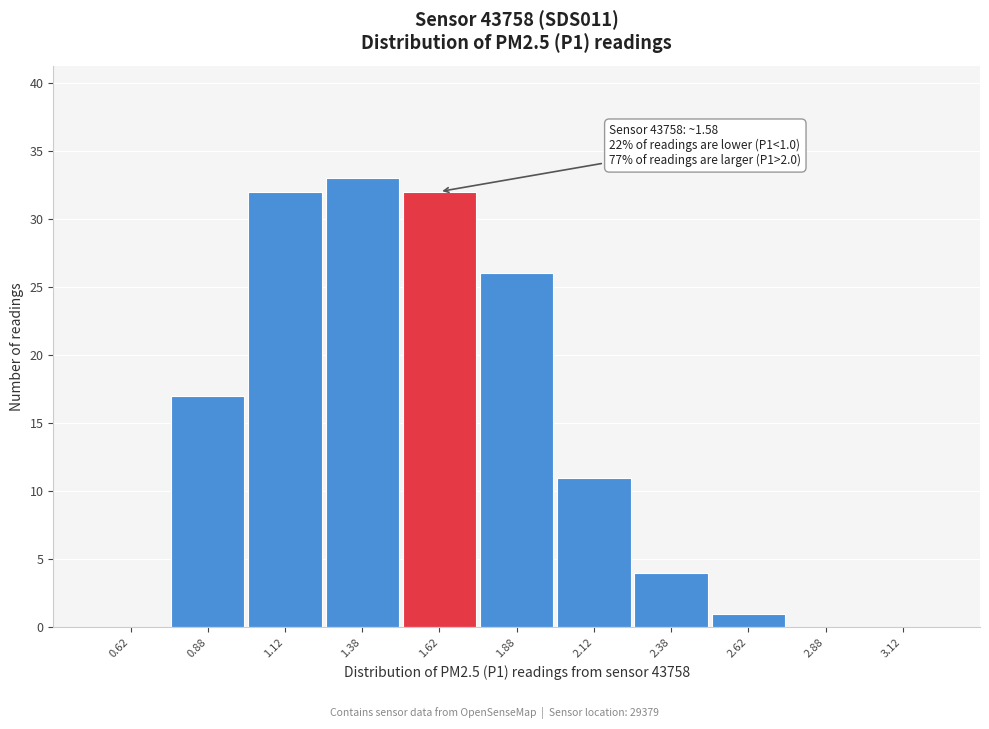

Over which range of the x-axis is the bar tallest?

1.25 to 1.50